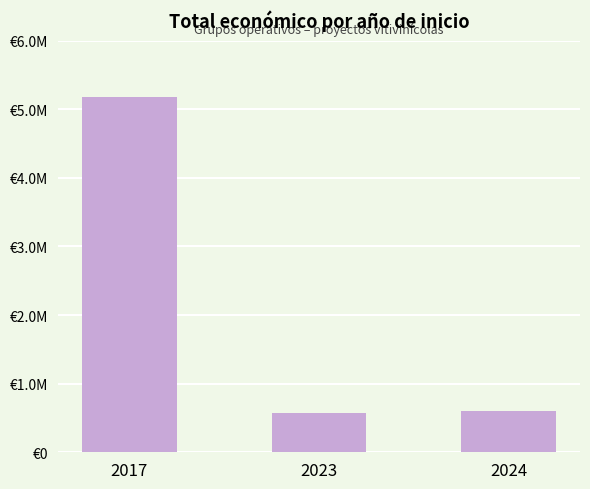

Rank the categories by value from highest to lowest.

2017, 2024, 2023